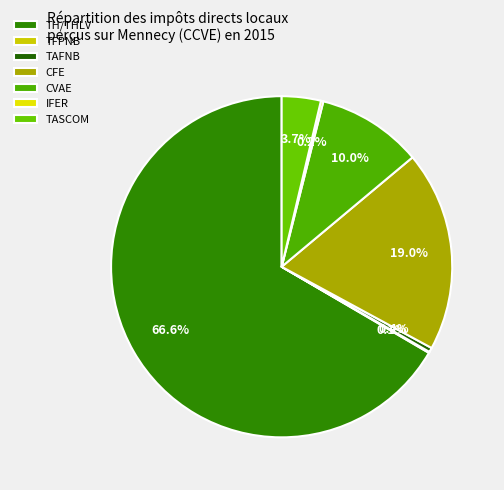

Count the number of slices in the pie.

6